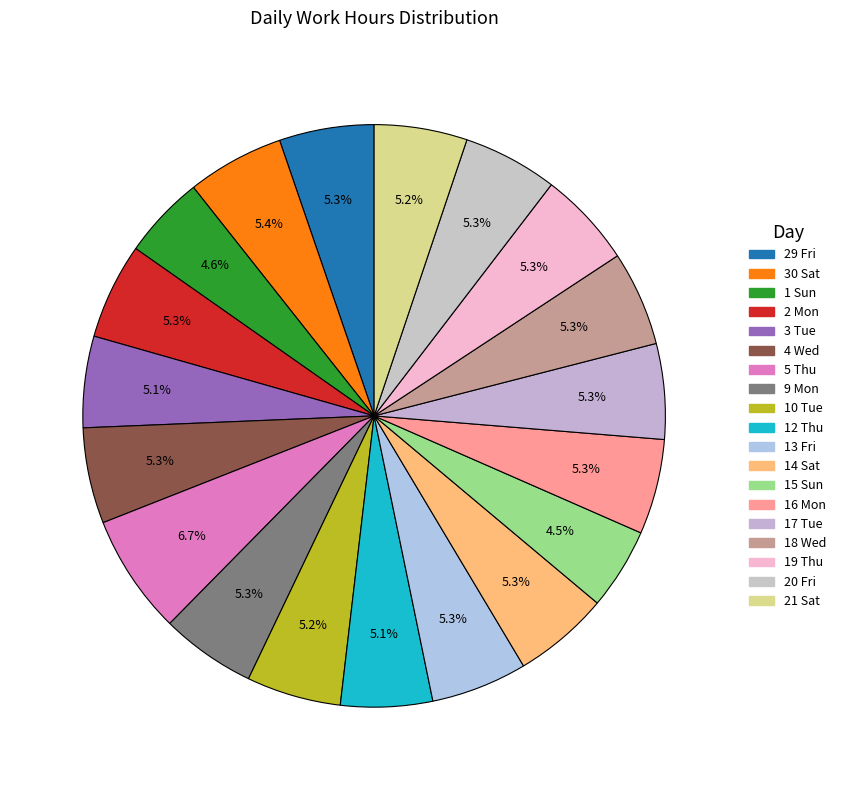

How many slices are in this pie chart?

19